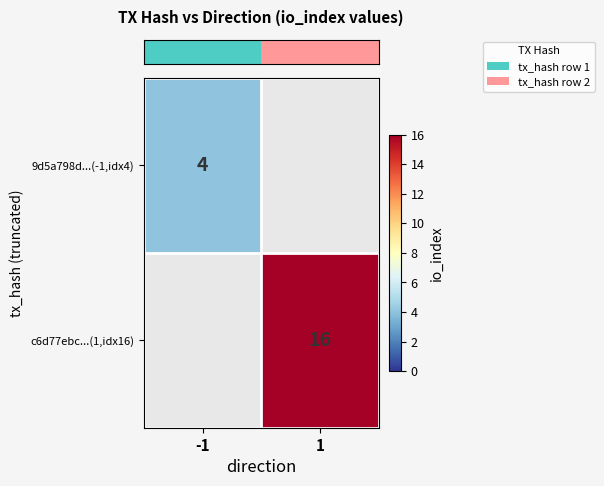

How many data points does each series have?

2